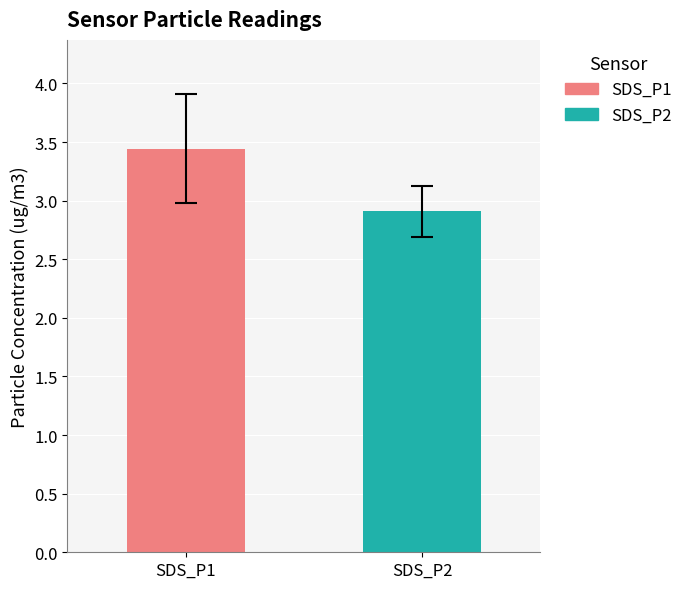

How many bars are there in each group?

2